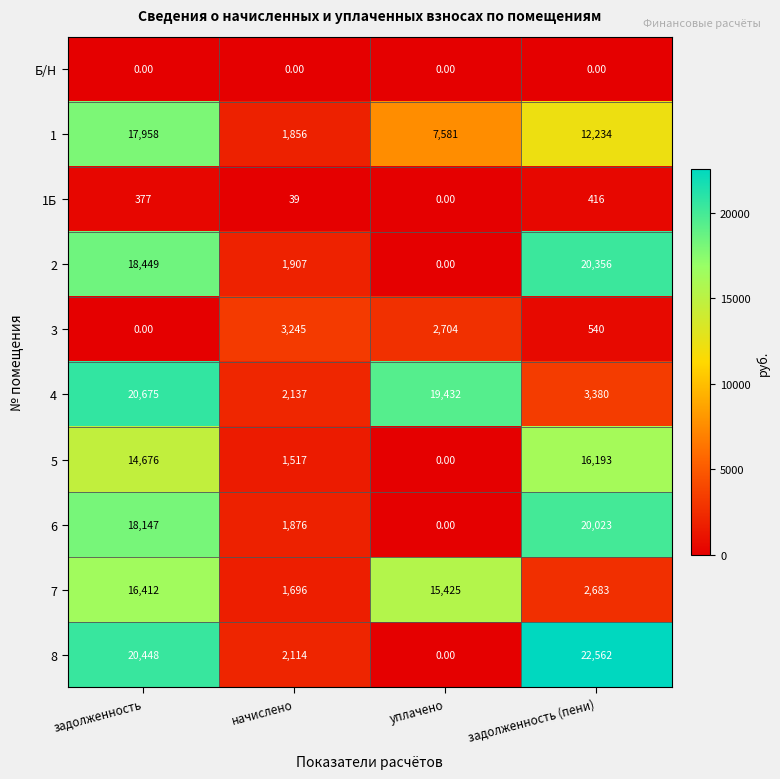

Which category has the highest value in the 6 series?

задолженность (пени)